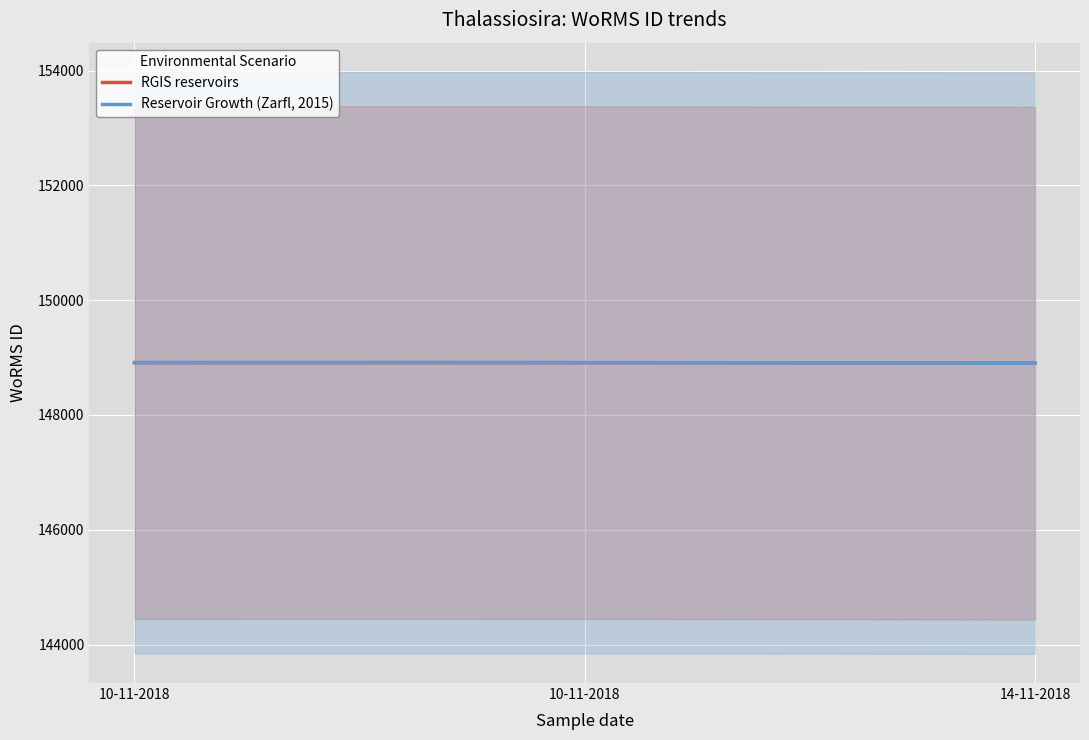

What is the greatest value displayed?

148912